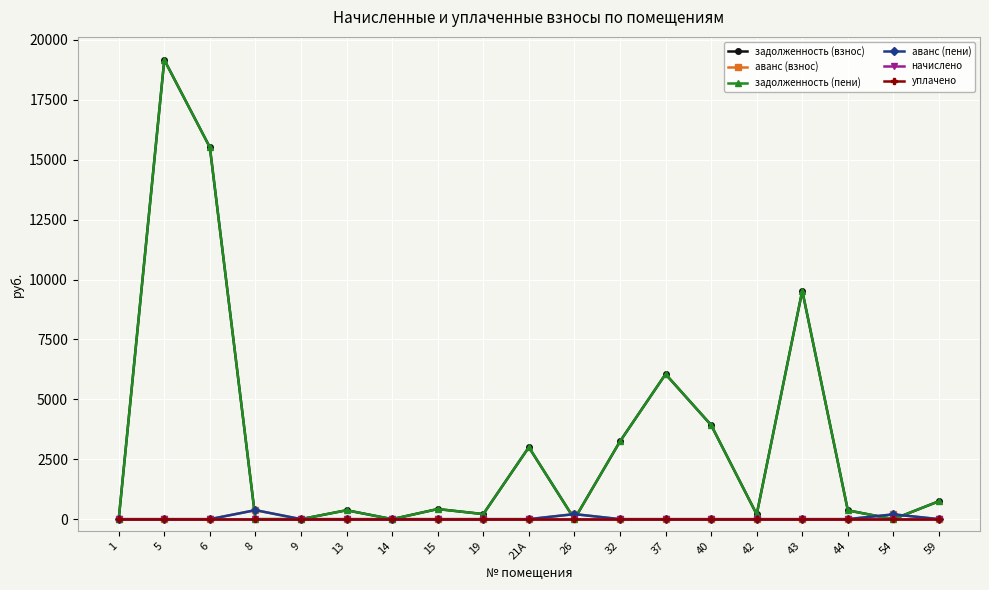

Does the chart have visible grid lines?

Yes